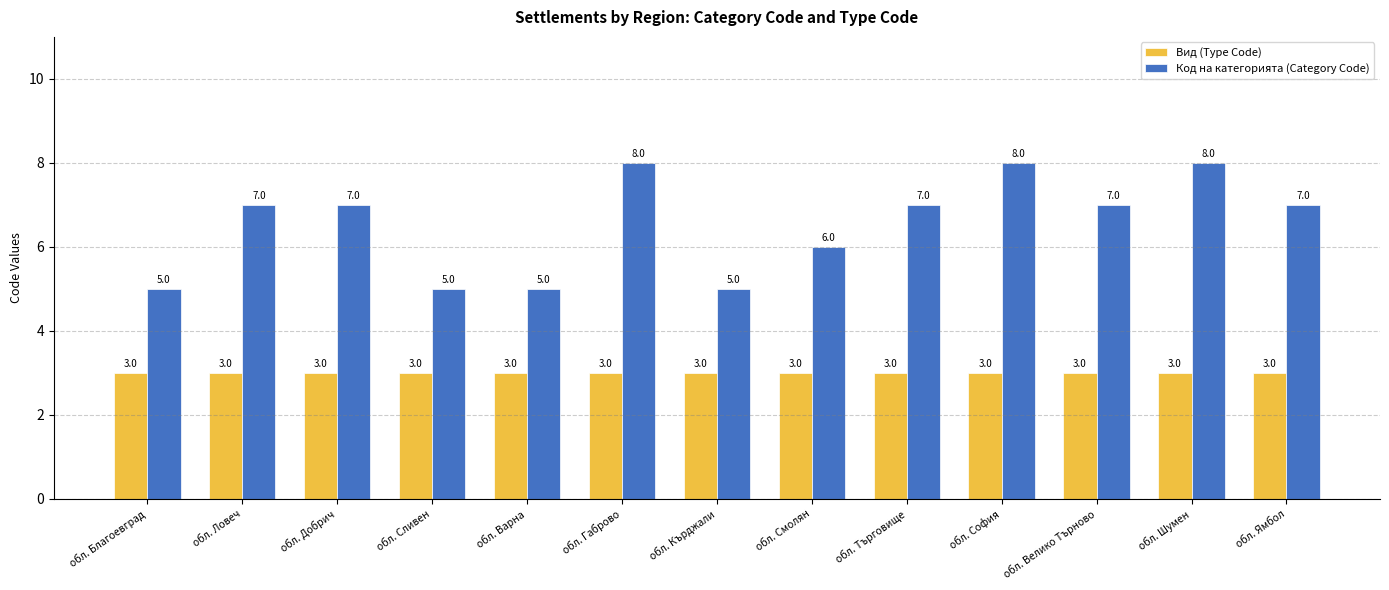

True or false: Код на категорията (Category Code) has a value of 5 at обл. Варна.

True